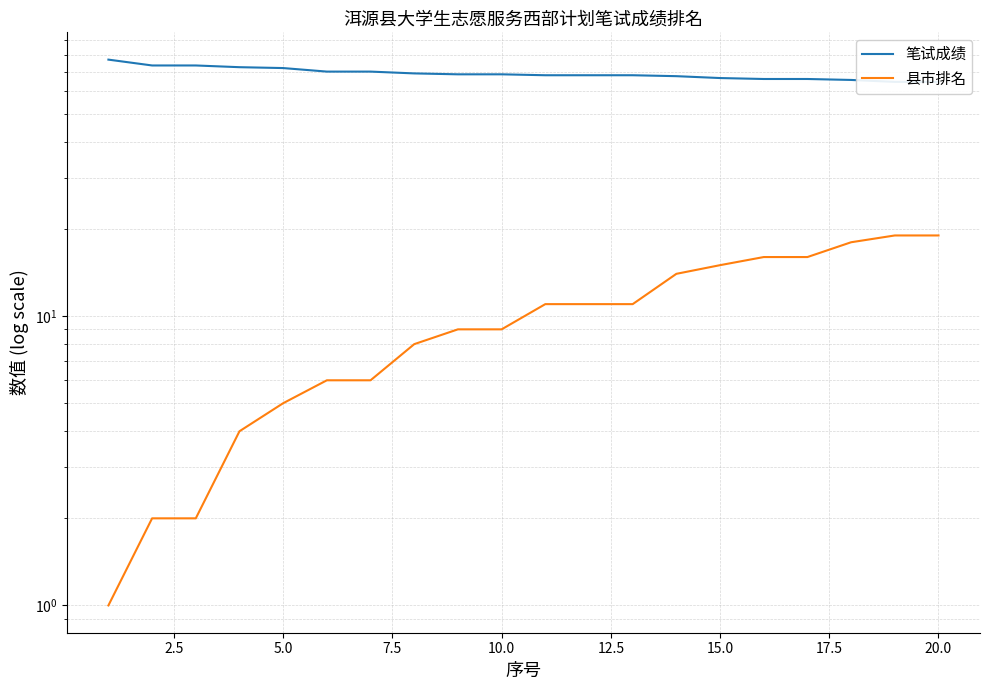

What is the value of the 笔试成绩 point at the 12th from the left?

68.0